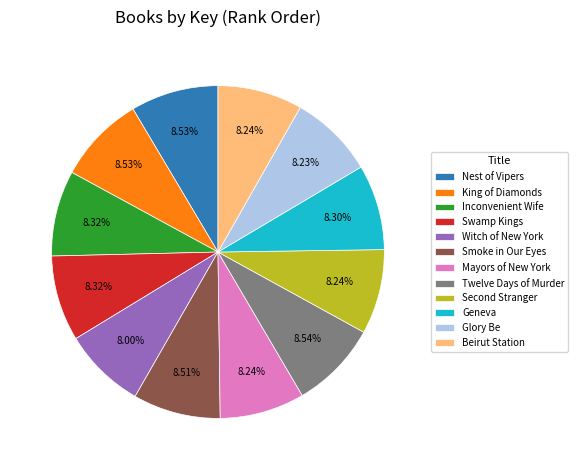

How many segments does this pie chart have?

12